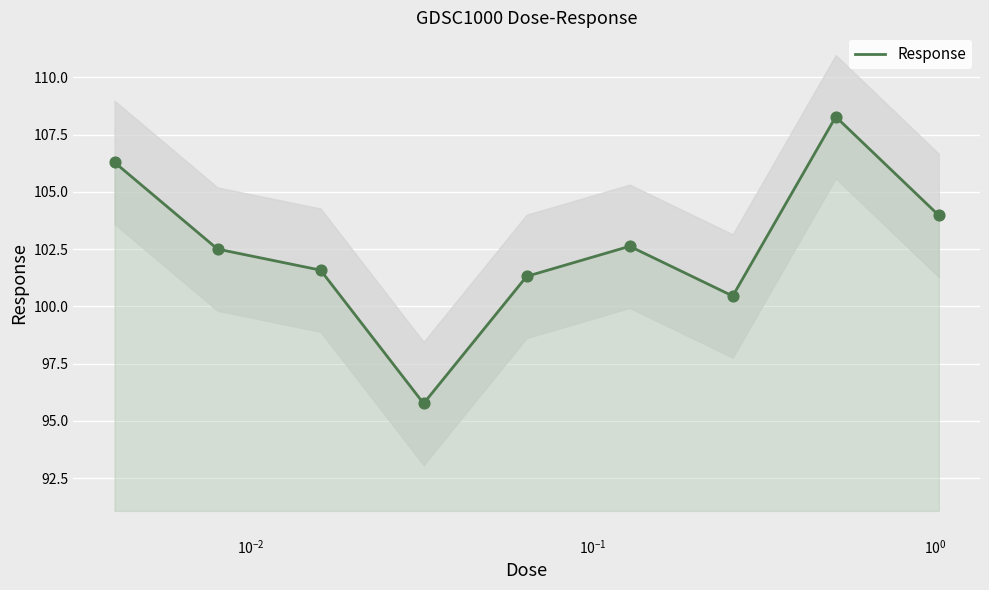

What is the lowest value of the Response series?

95.8